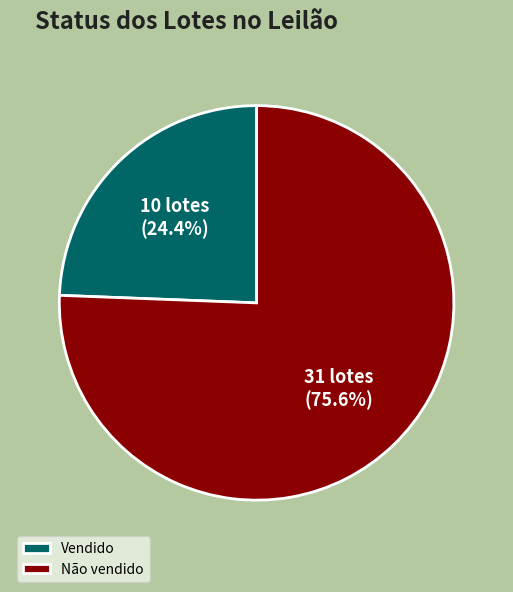

Rank the categories by value from lowest to highest.

Vendido, Não vendido